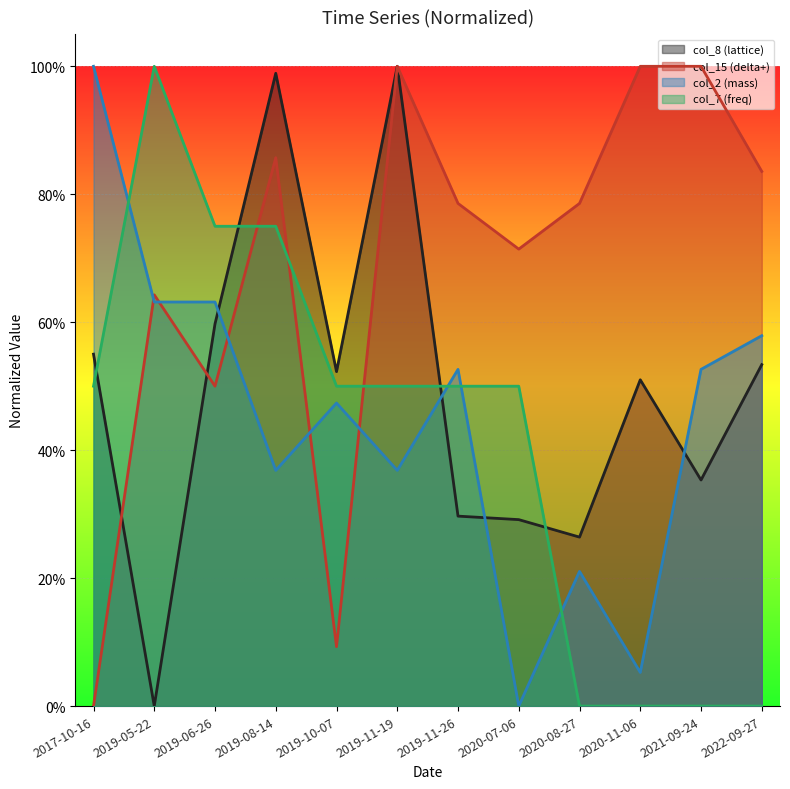

Which series changed the most between 2020-11-06 and 2022-09-27?

col_2 (mass)